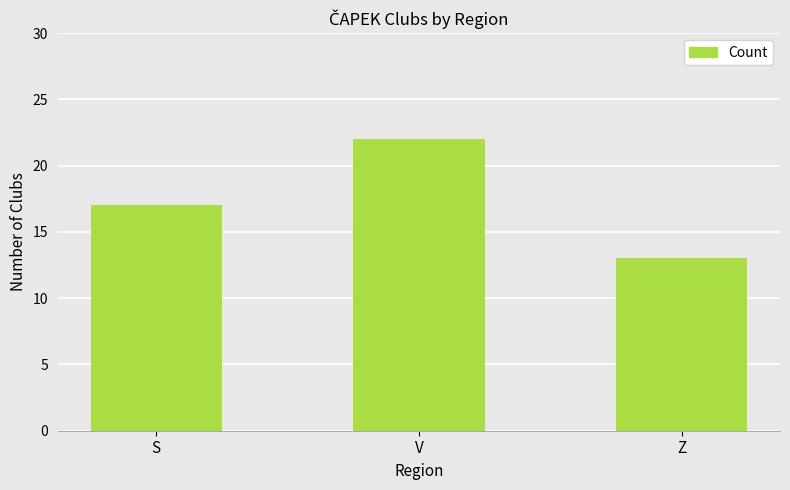

How many values are between 13 and 22?

3